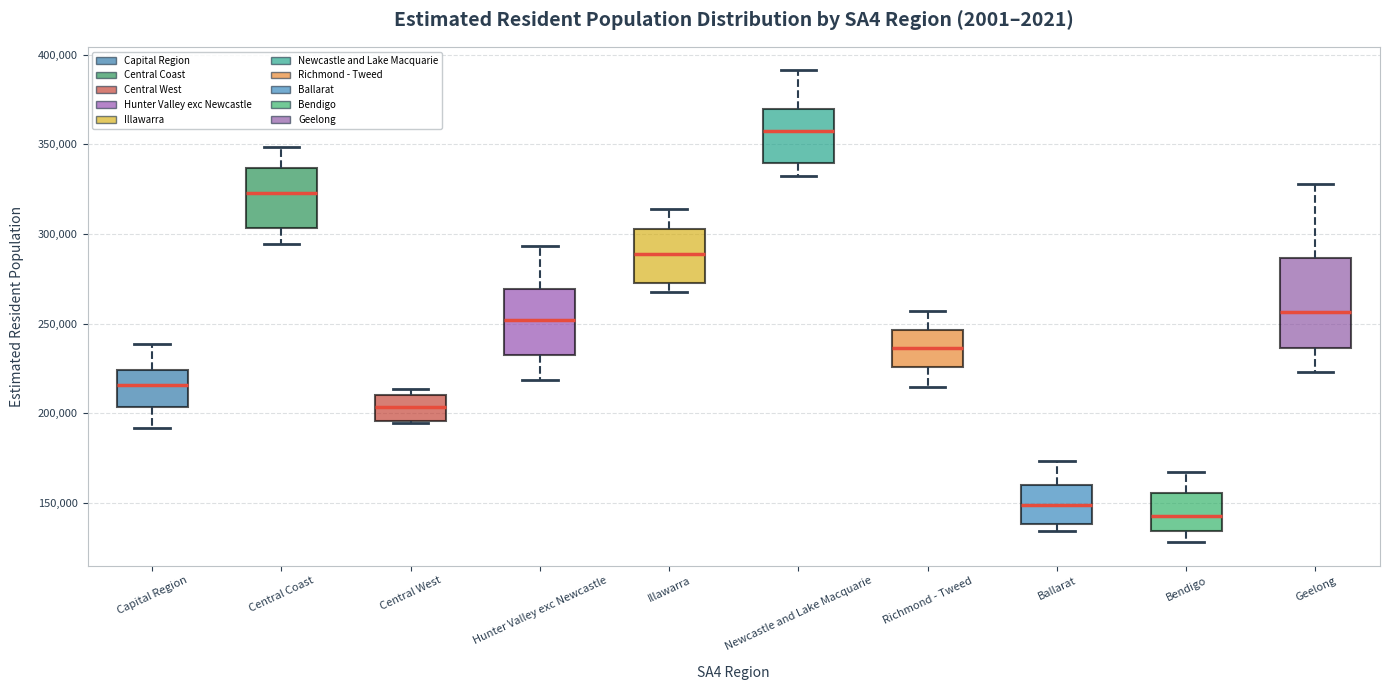

Reading left to right, transcribe this box plot: for each box, give where its median line is, the range the box spans, and where its two whiskers end, as read against the y-axis. The values are not printed on the chart, so give them approximately, as read against the axis.

Capital Region: median 215000, box 205000 to 225000, whiskers 190000 to 240000
Central Coast: median 325000, box 305000 to 335000, whiskers 295000 to 350000
Central West: median 205000, box 195000 to 210000, whiskers 195000 (just below the box's lower edge) to 215000
Hunter Valley exc Newcastle: median 250000, box 230000 to 270000, whiskers 220000 to 295000
Illawarra: median 290000, box 275000 to 305000, whiskers 265000 to 315000
Newcastle and Lake Macquarie: median 360000, box 340000 to 370000, whiskers 330000 to 390000
Richmond - Tweed: median 235000, box 225000 to 245000, whiskers 215000 to 255000
Ballarat: median 150000, box 140000 to 160000, whiskers 135000 to 175000
Bendigo: median 145000, box 135000 to 155000, whiskers 130000 to 165000
Geelong: median 255000, box 235000 to 285000, whiskers 225000 to 330000